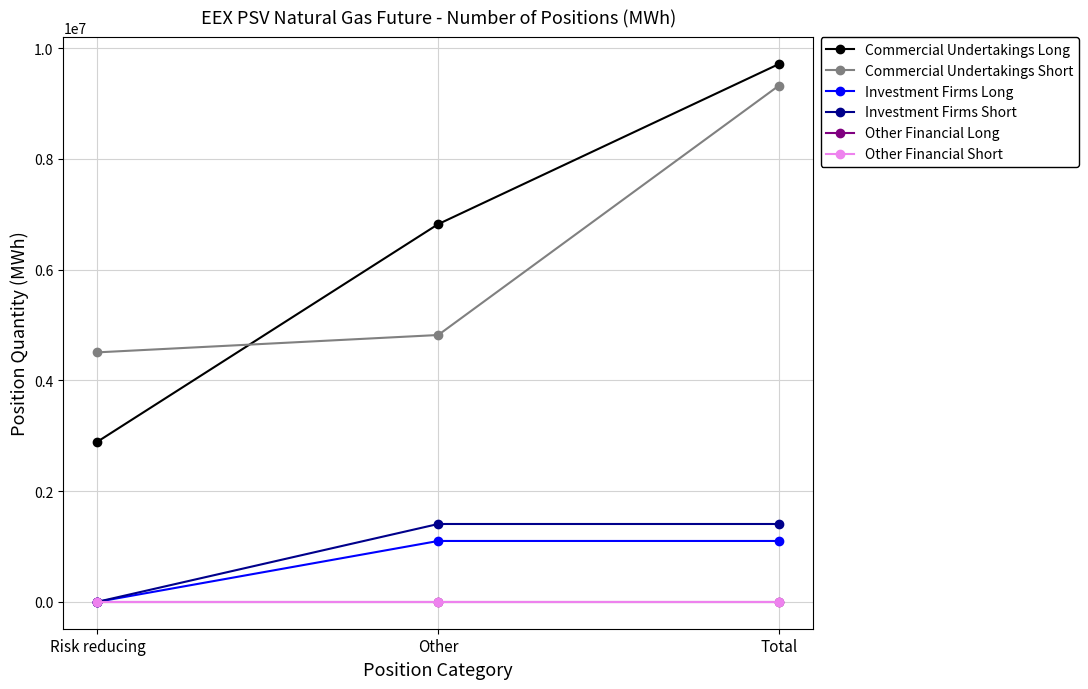

Does the chart have visible grid lines?

Yes